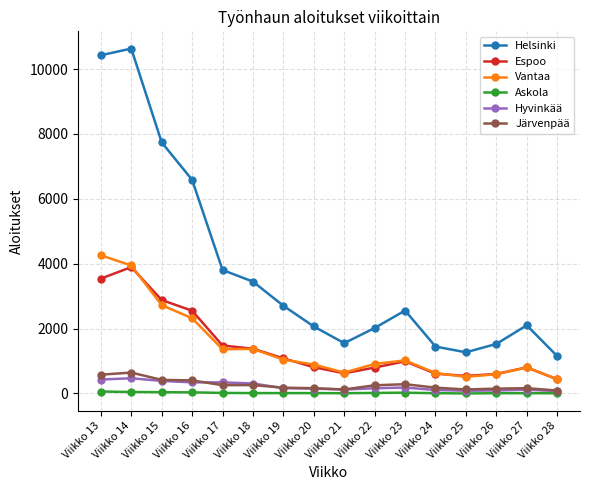

What are all the series names shown in the legend?

Helsinki, Espoo, Vantaa, Askola, Hyvinkää, Järvenpää